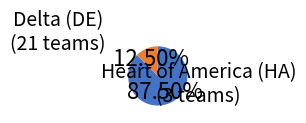

Is there any slice that represents more than half of the pie?

Yes